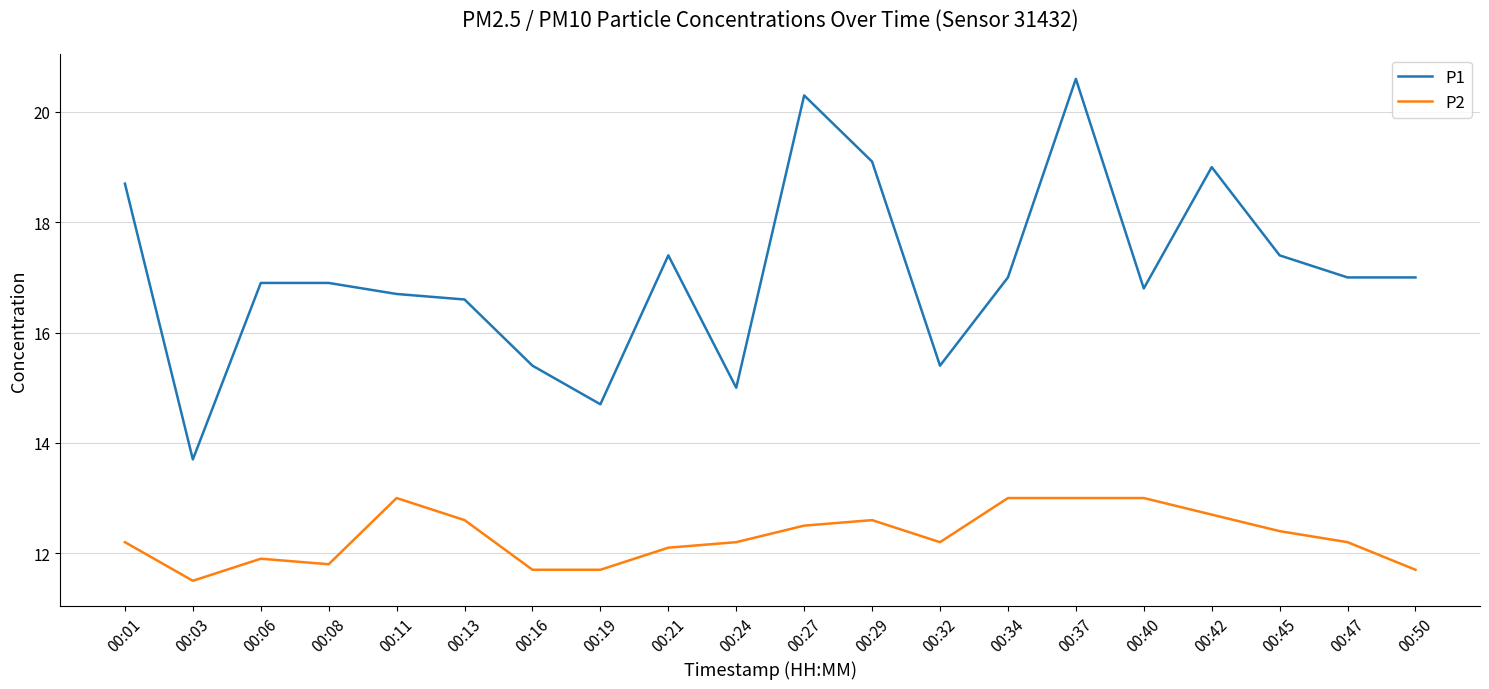

What is the average value of the P2 series?

12.3